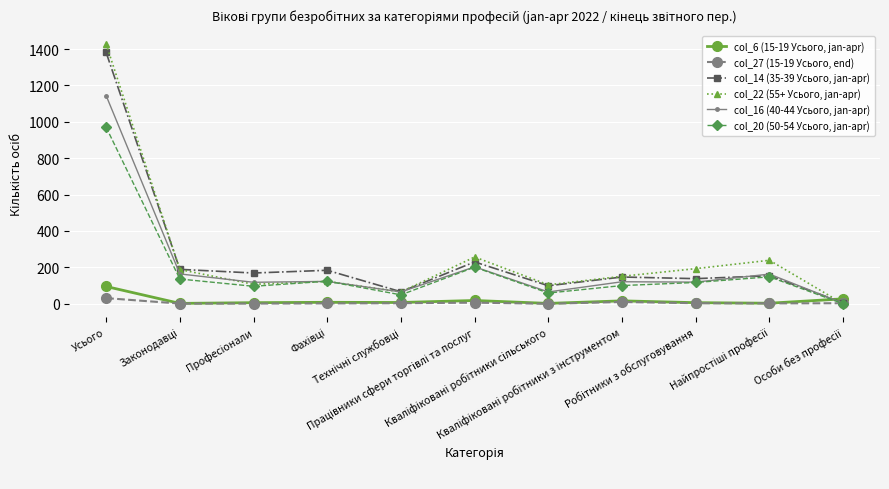

What is the maximum value shown in the chart?

1427